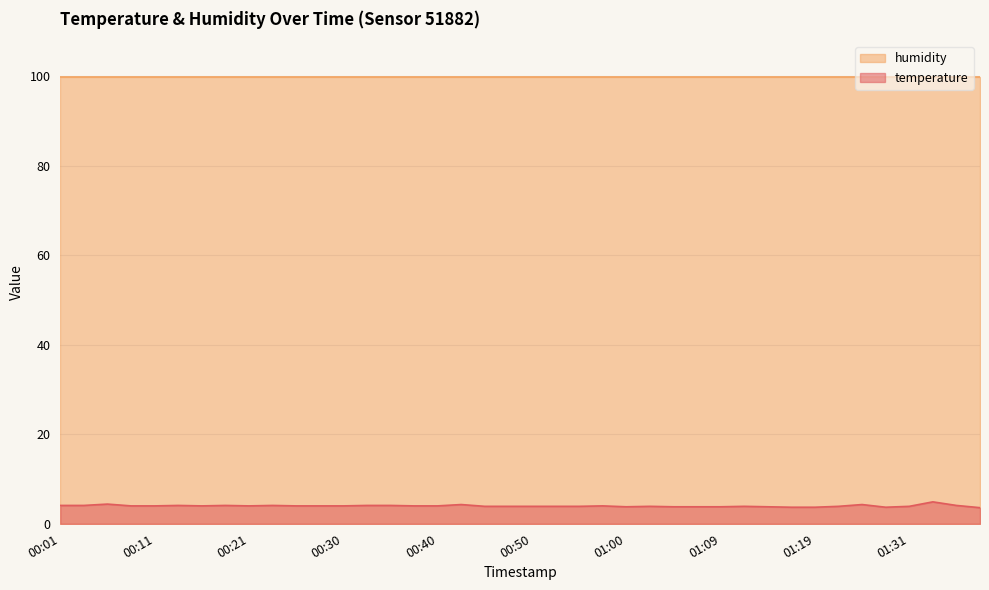

What is the label of the 2nd point from the right?

01:36